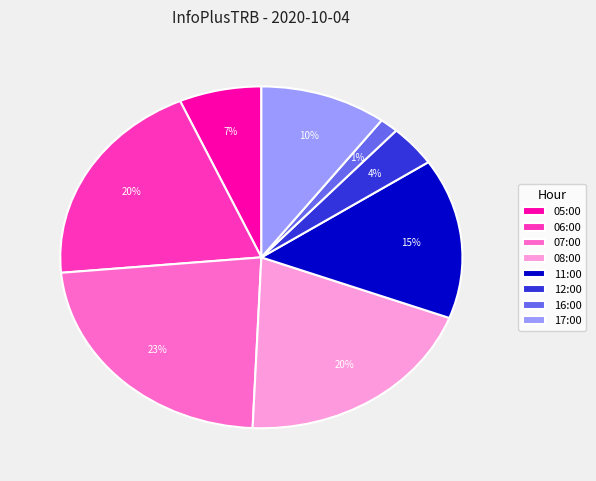

To the nearest percent, what is the difference between the 17:00 and 11:00 slice percentages?

5%